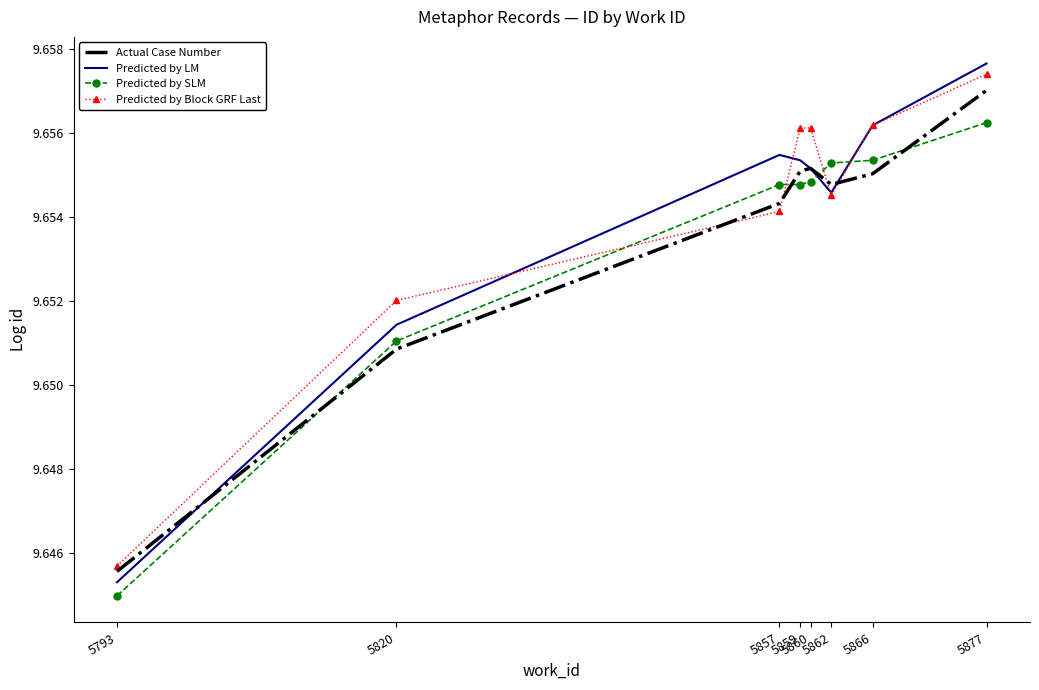

Is the value of Predicted by Block GRF Last at 5862 greater than the value of Actual Case Number at 5877?

No